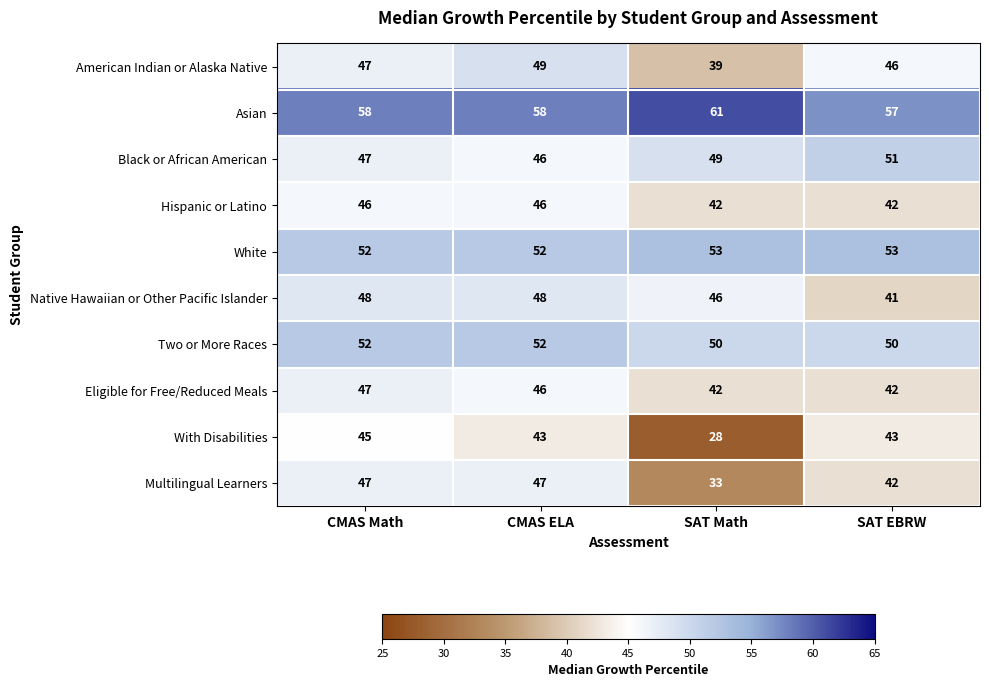

Which series has the largest total across all categories?

Asian